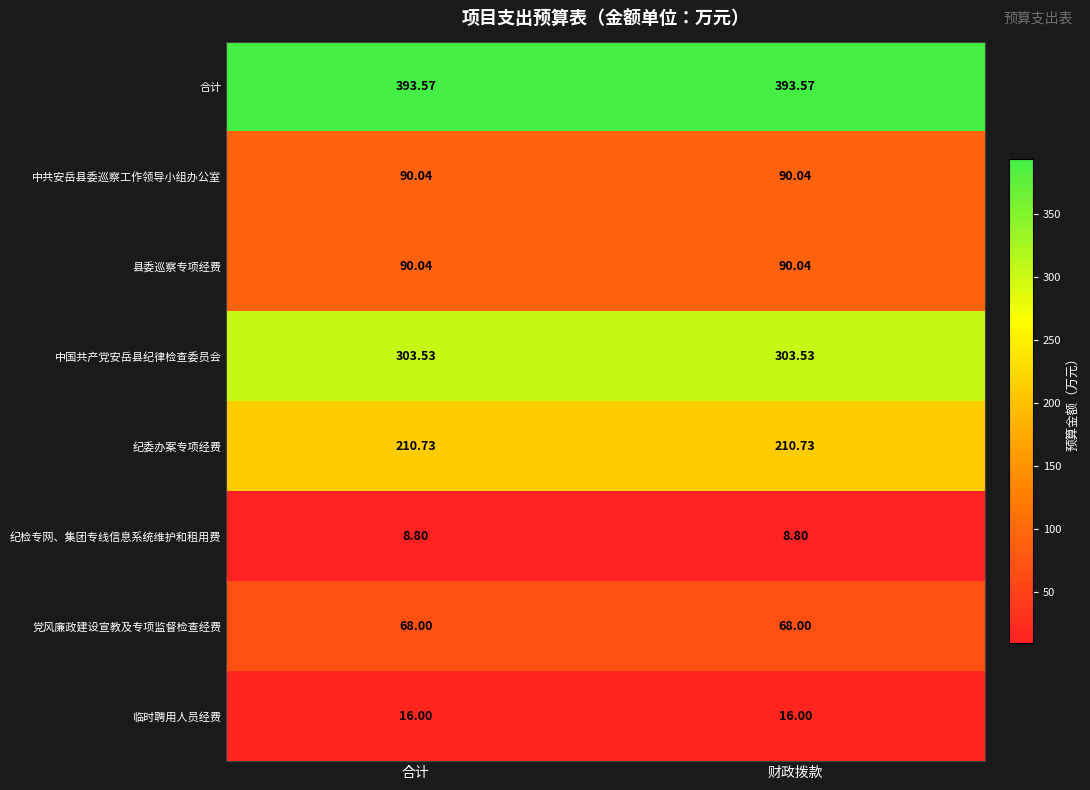

Is the value of 县委巡察专项经费 at 财政拨款 greater than the value of 合计 at 合计?

No